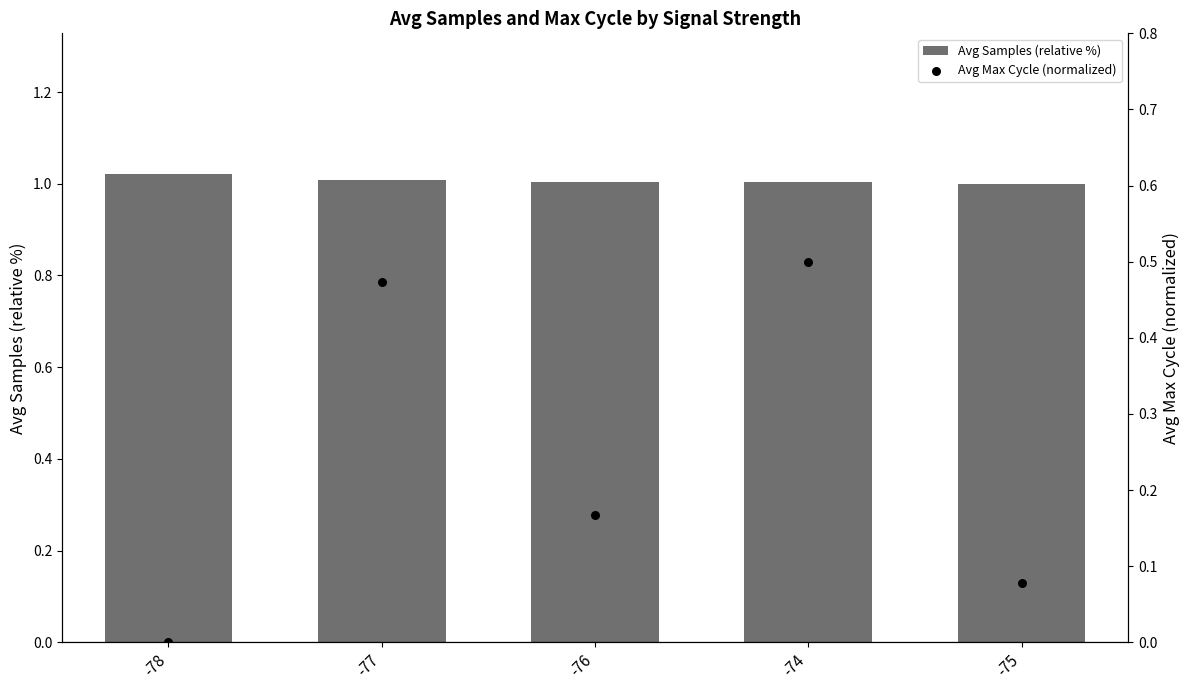

At how many categories does at least one series exceed 0?

5